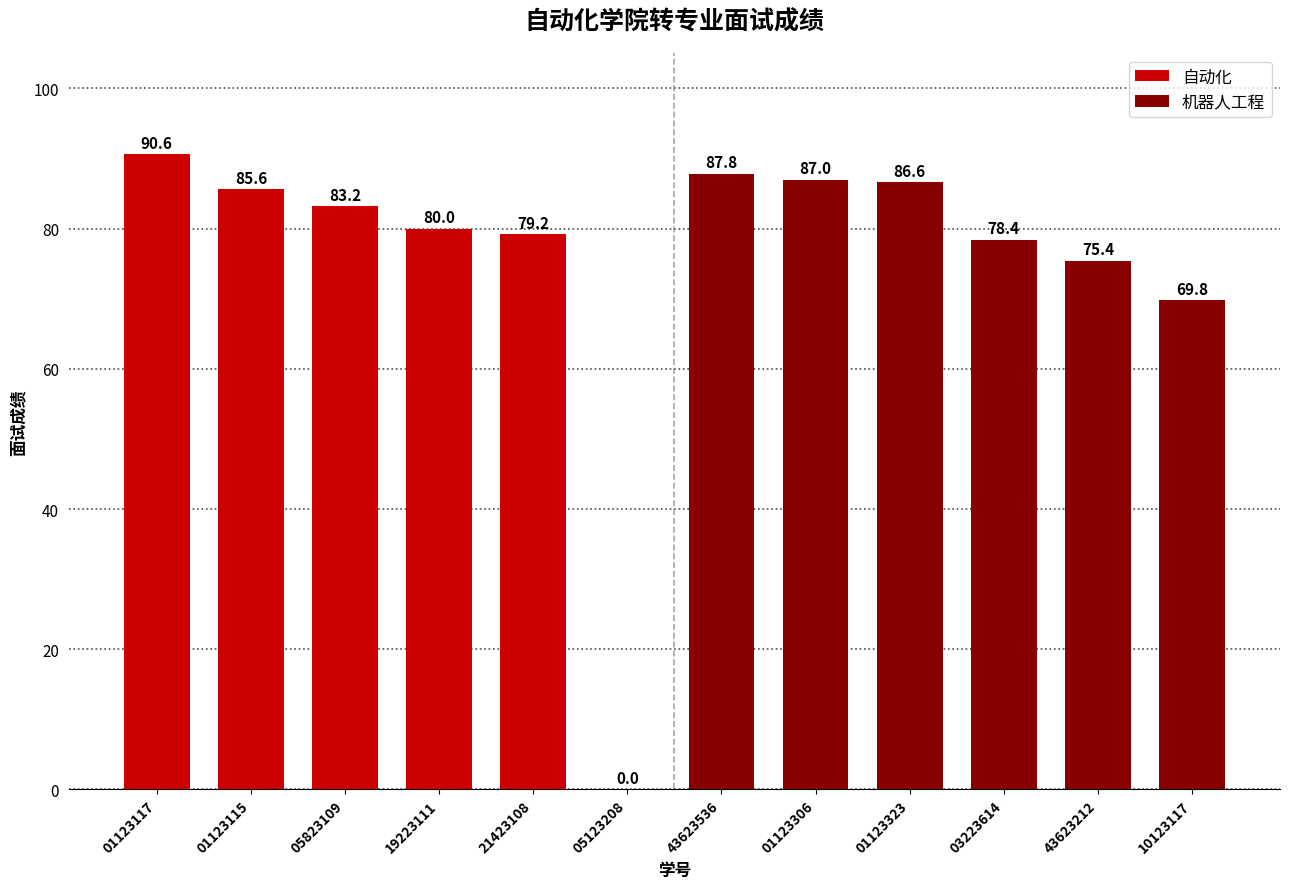

Rank the series at 01123117 from highest to lowest value.

自动化, 机器人工程